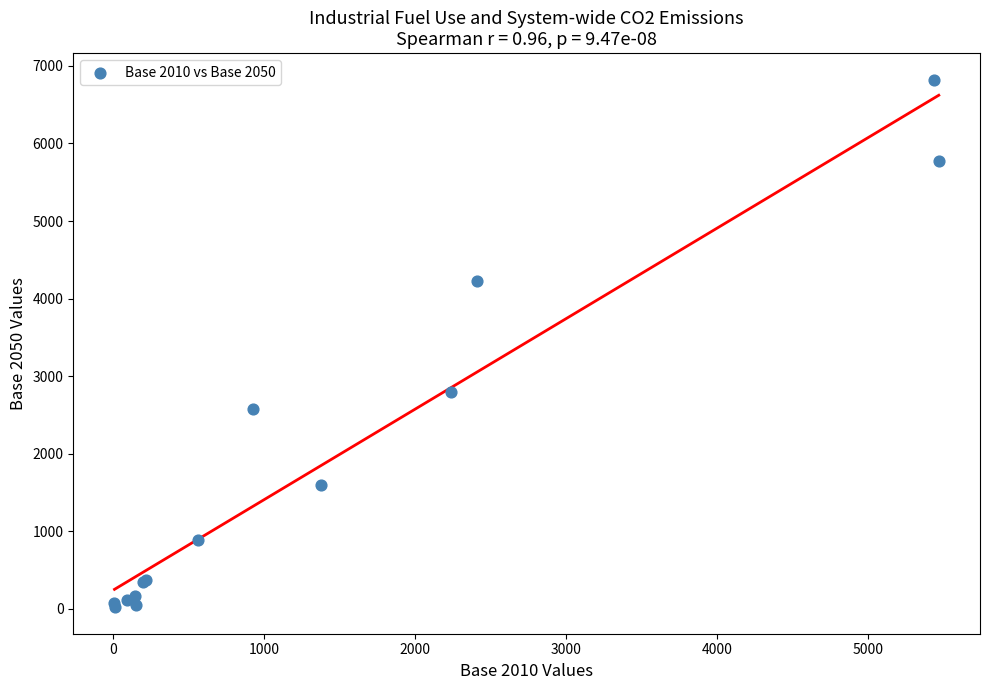

What Y value in the scatter plot is closest to 3422?

2795.4